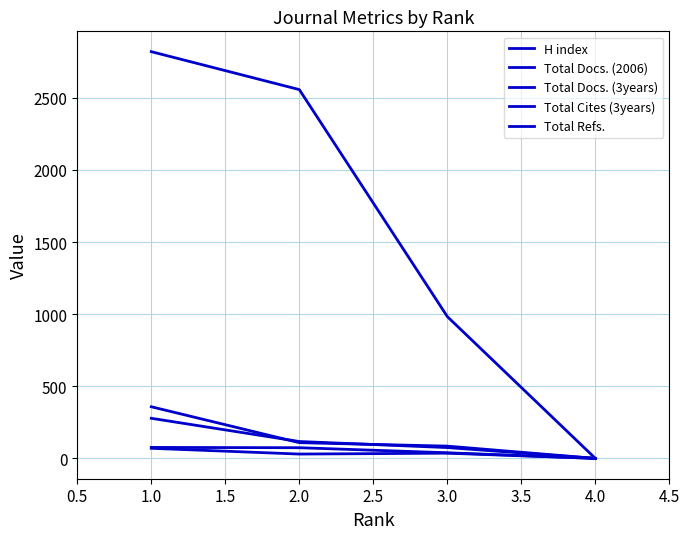

How many lines are shown in the chart?

5